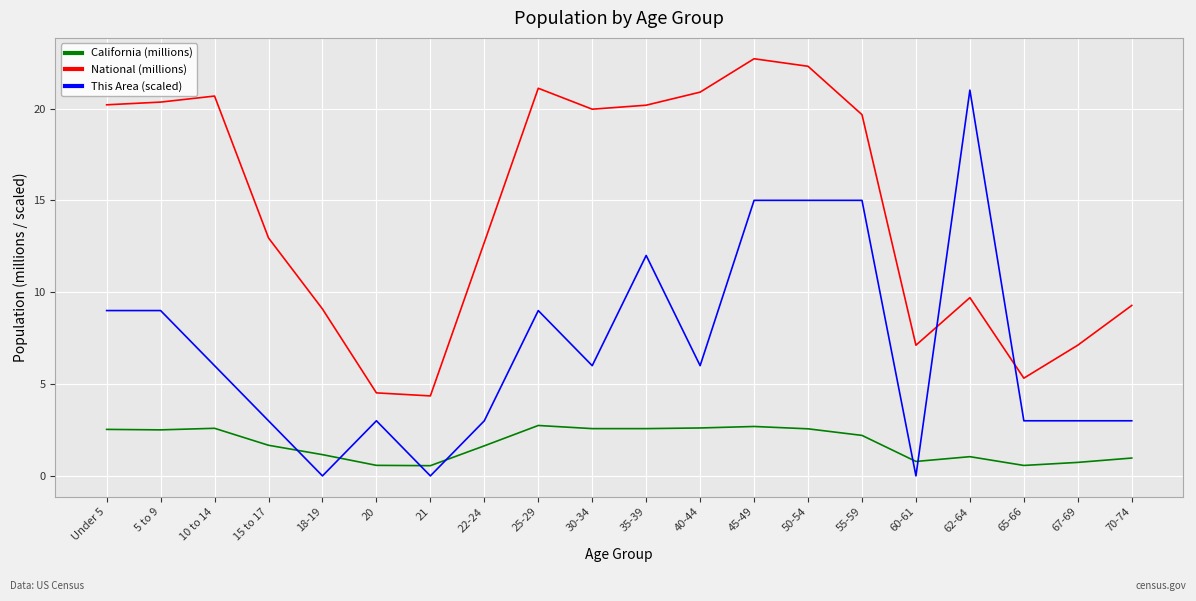

The value of This Area (scaled) at 55-59 is 15.0. True or false?

True